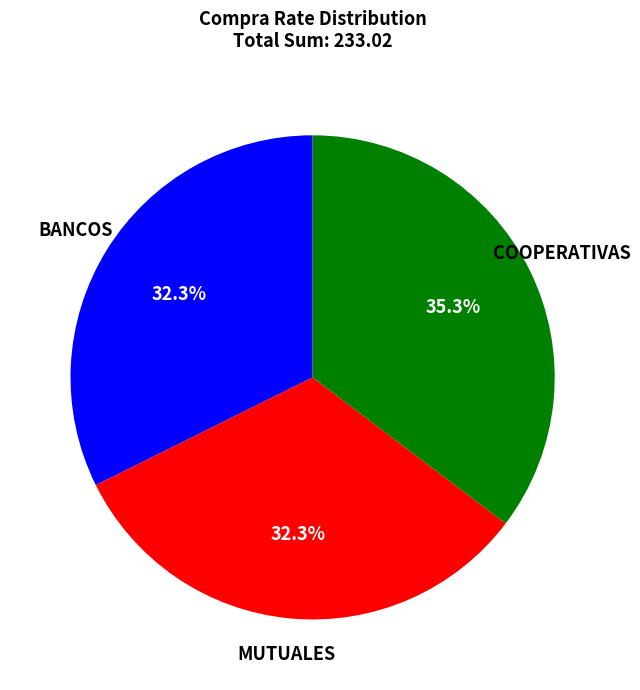

Is there any slice that represents more than half of the pie?

No